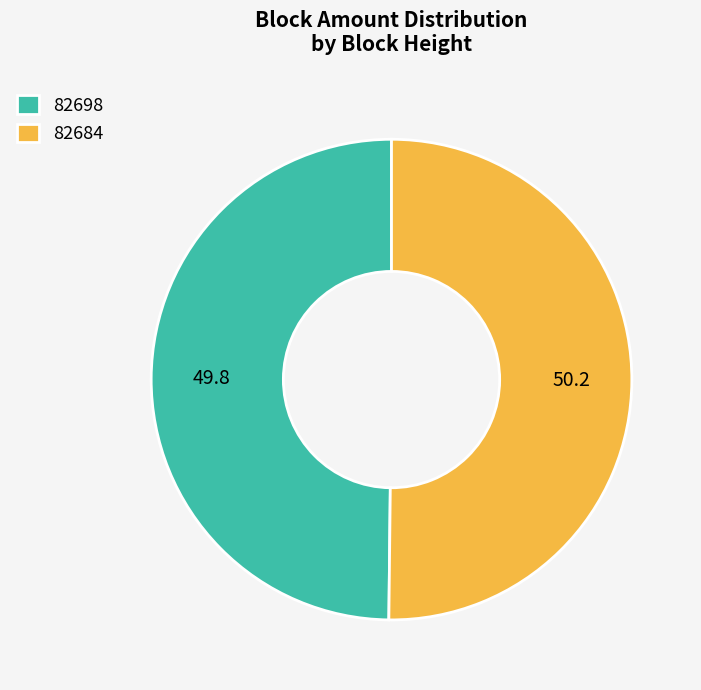

Do 82698 and 82684 together represent more than half of the pie?

Yes